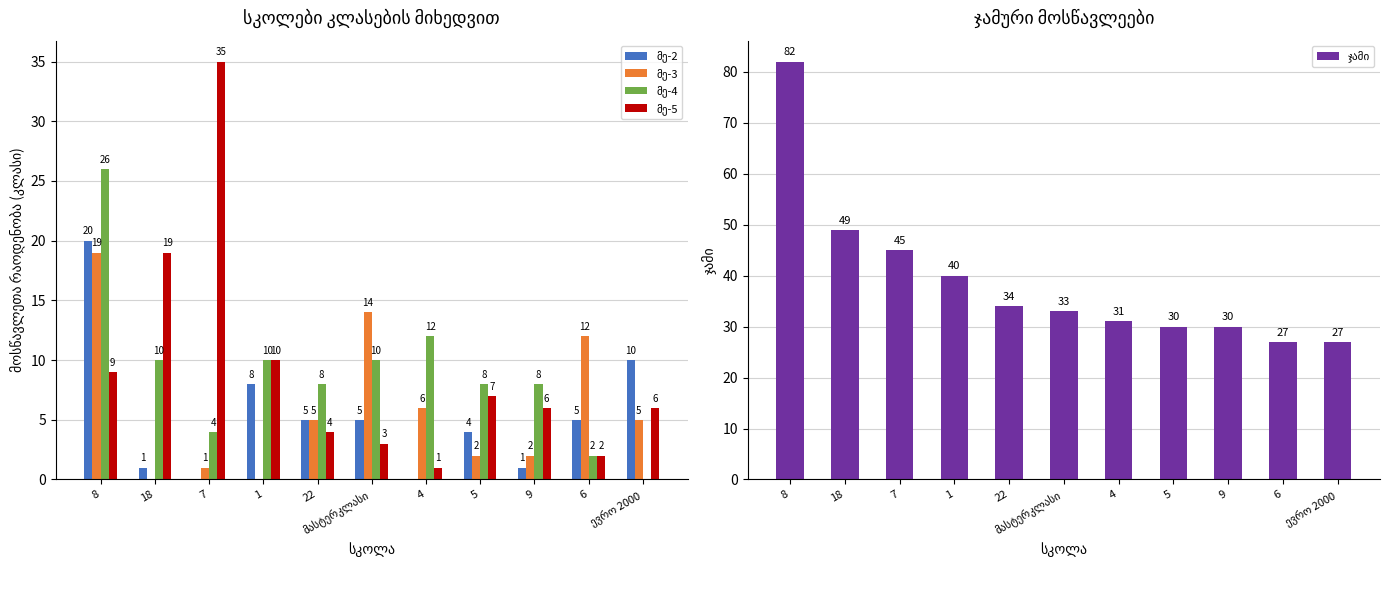

What are all the series names shown in the legend?

მე-2, მე-3, მე-4, მე-5, ჯამი